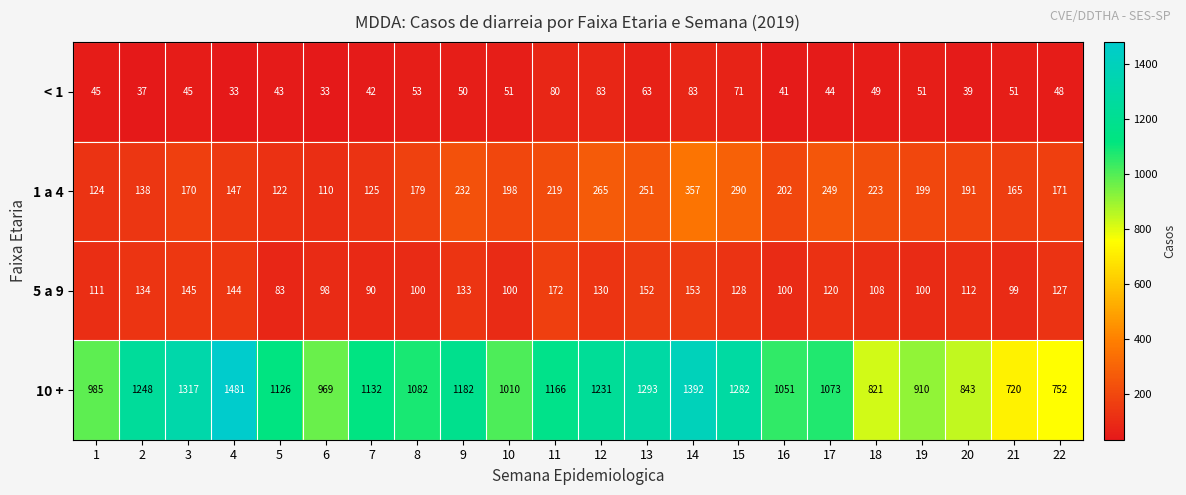

At which label is 10 + closest to 1100?

8